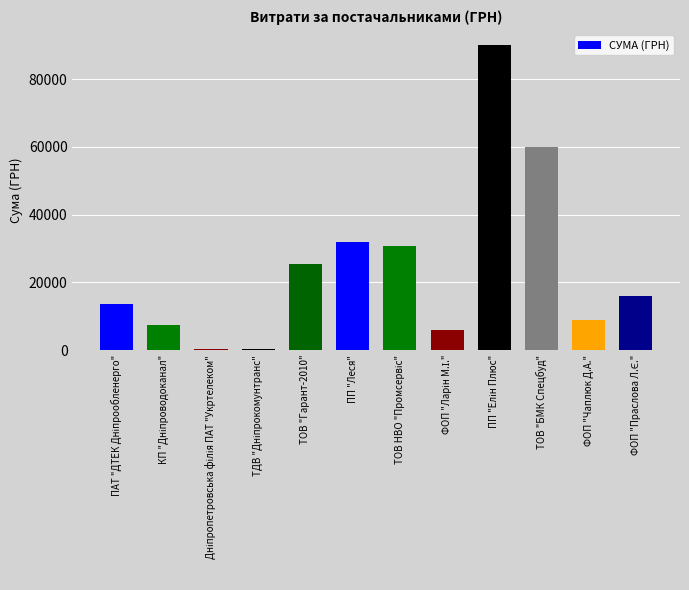

What is the label of the 8th bar from the right?

ТОВ "Гарант-2010"